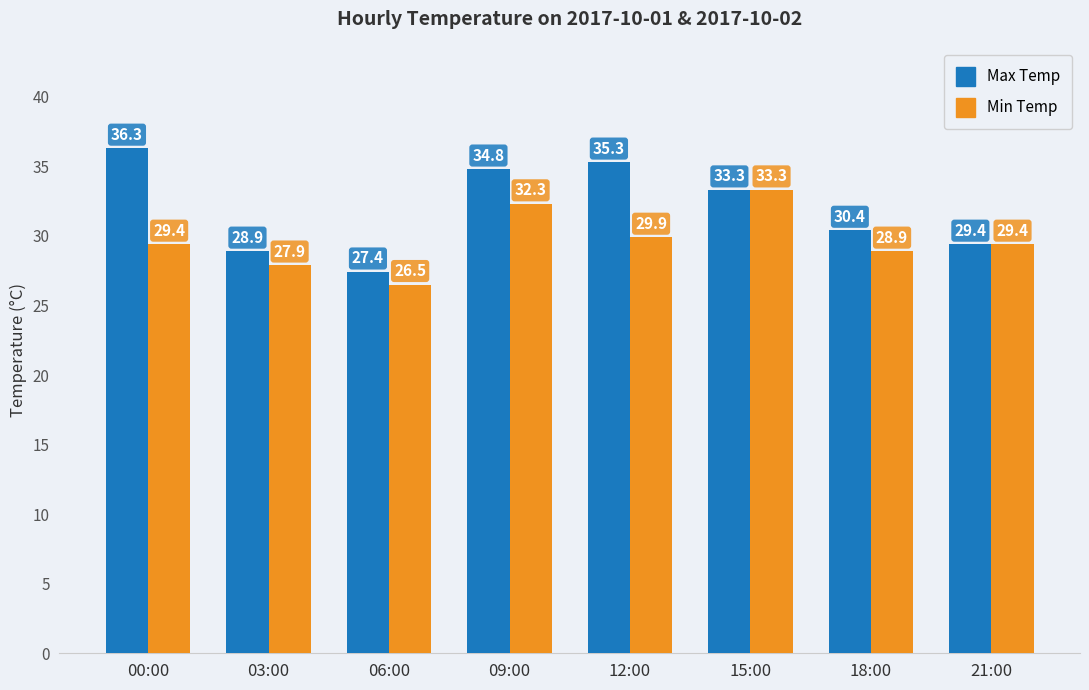

How many bars are there in total?

16